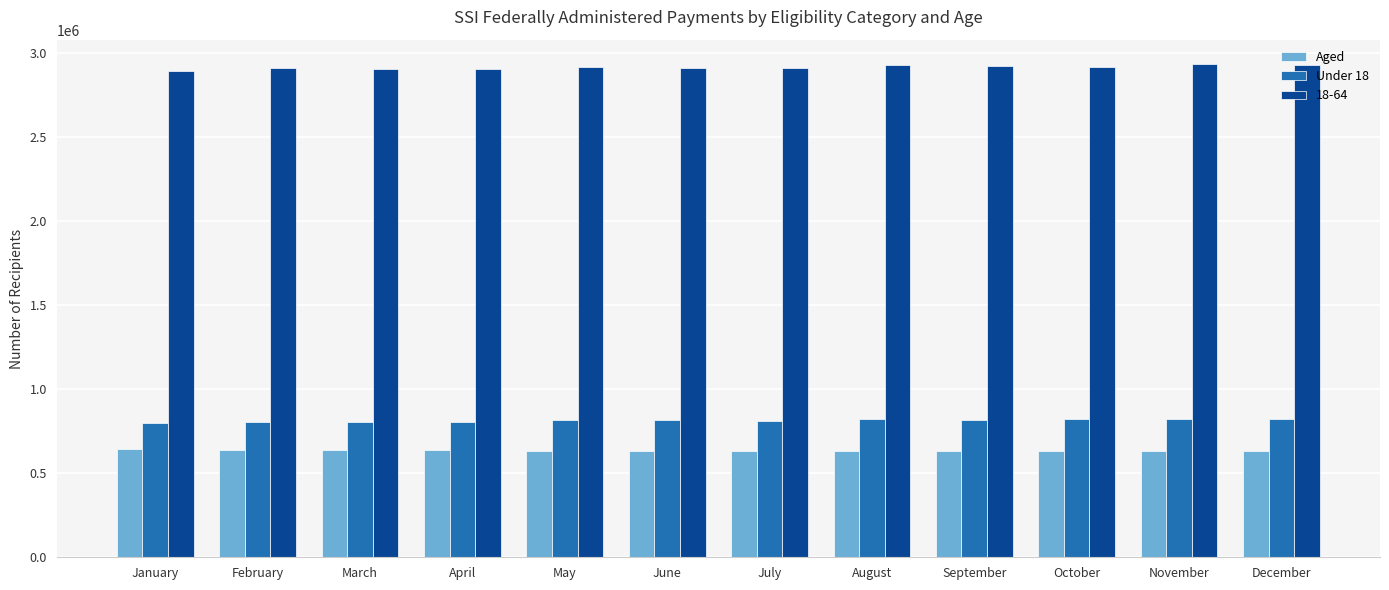

Rank the series at November from highest to lowest value.

18-64, Under 18, Aged